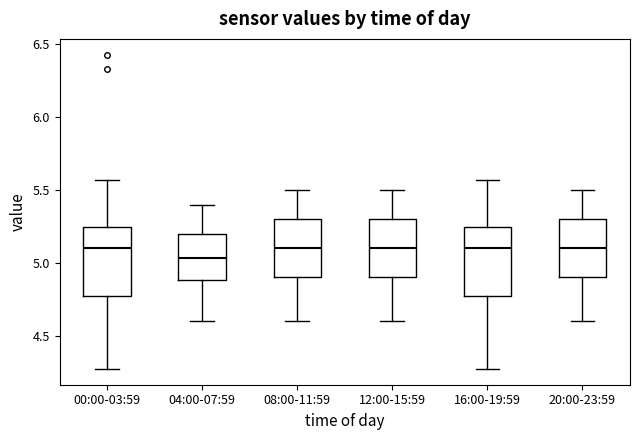

Where does the lower whisker of the box for 16:00-19:59 end on the y-axis? The values are not printed on the chart, so give them approximately, as read against the axis.

4.25